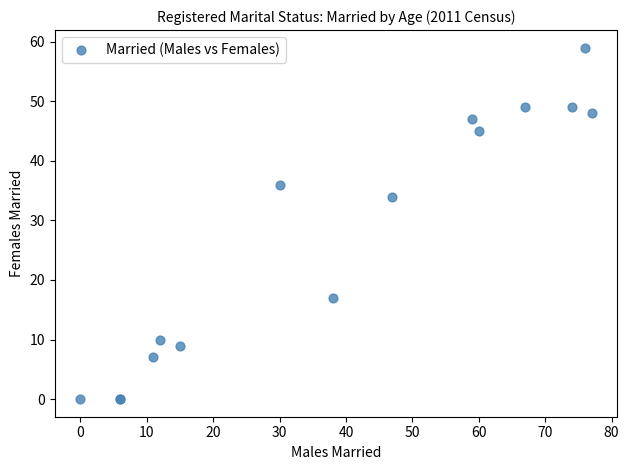

What Y value in the scatter plot is closest to 29?

34